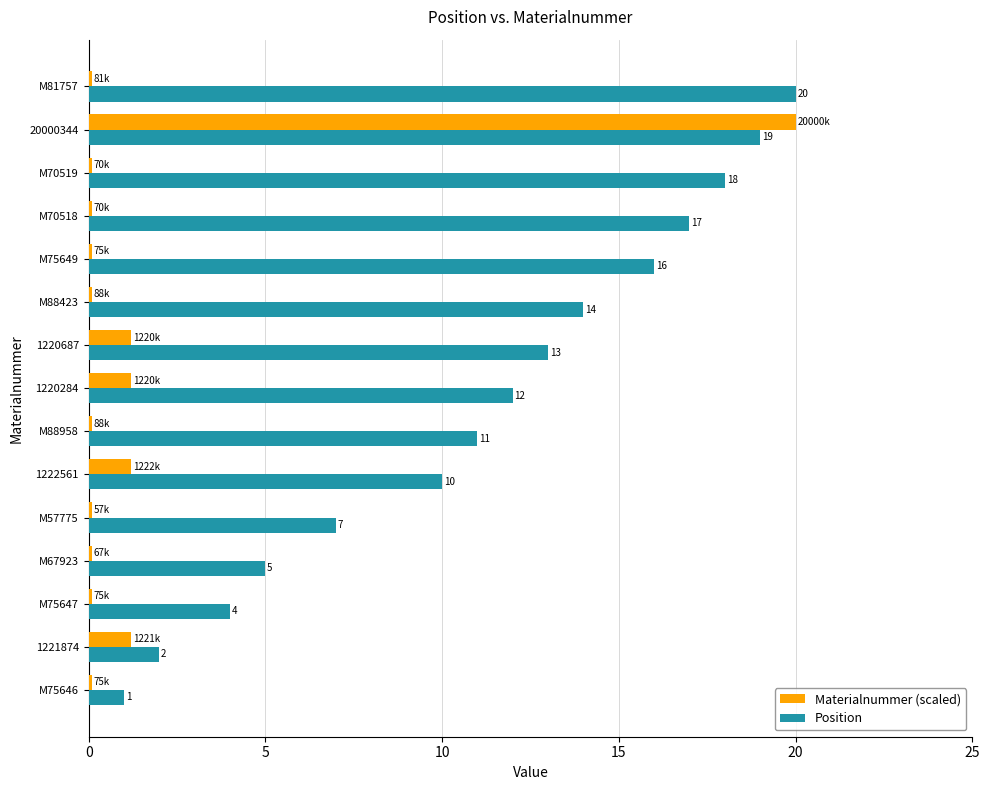

True or false: Position has a value of 7.9 at 1220284.

False